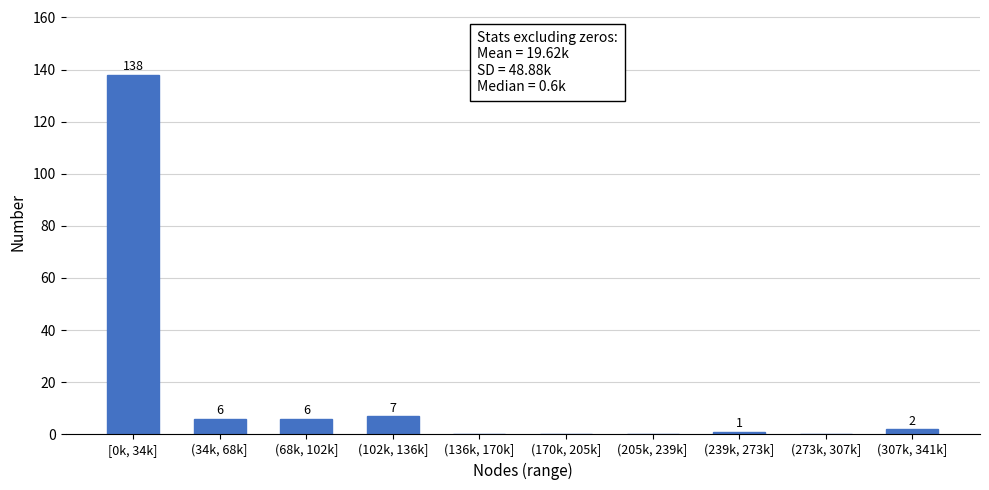

Reading left to right, transcribe all the data shown in this chart.

[0k, 34k]=138	(34k, 68k]=6	(68k, 102k]=6	(102k, 136k]=7	(136k, 170k]=0	(170k, 205k]=0	(205k, 239k]=0	(239k, 273k]=1	(273k, 307k]=0	(307k, 341k]=2